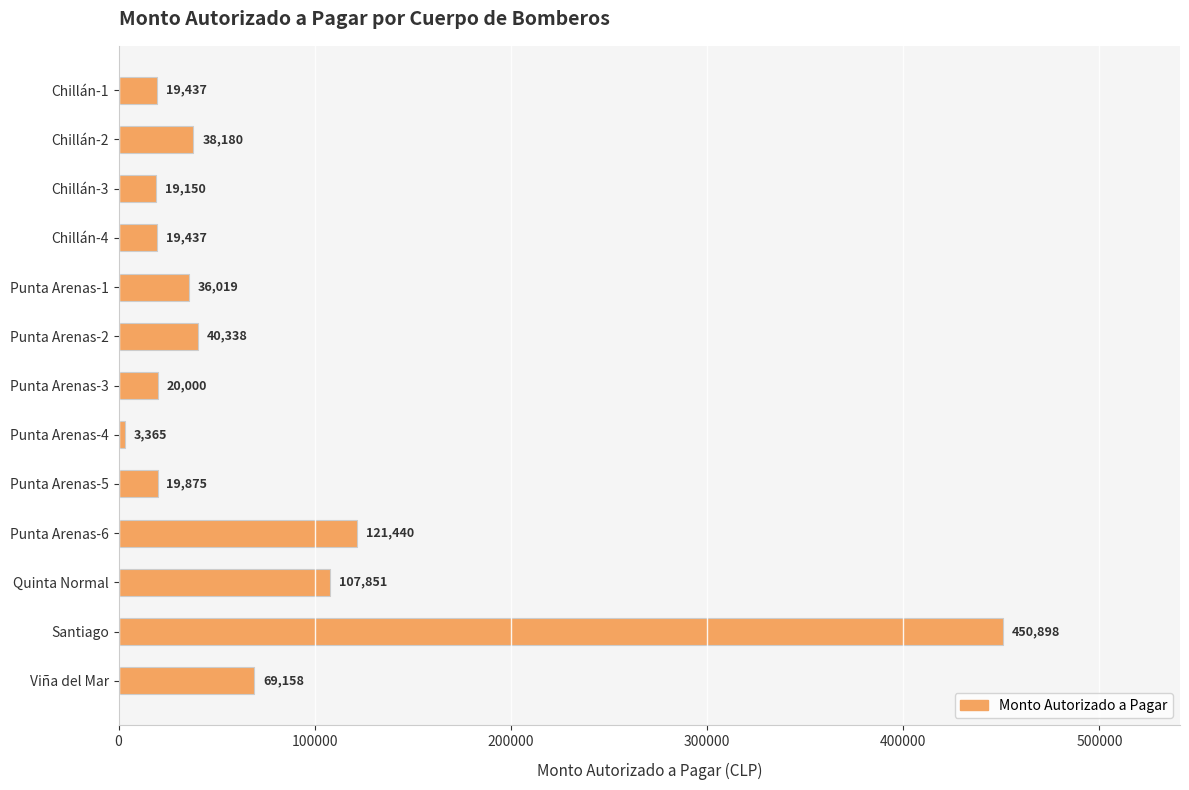

Which category has the highest value across all series?

Santiago